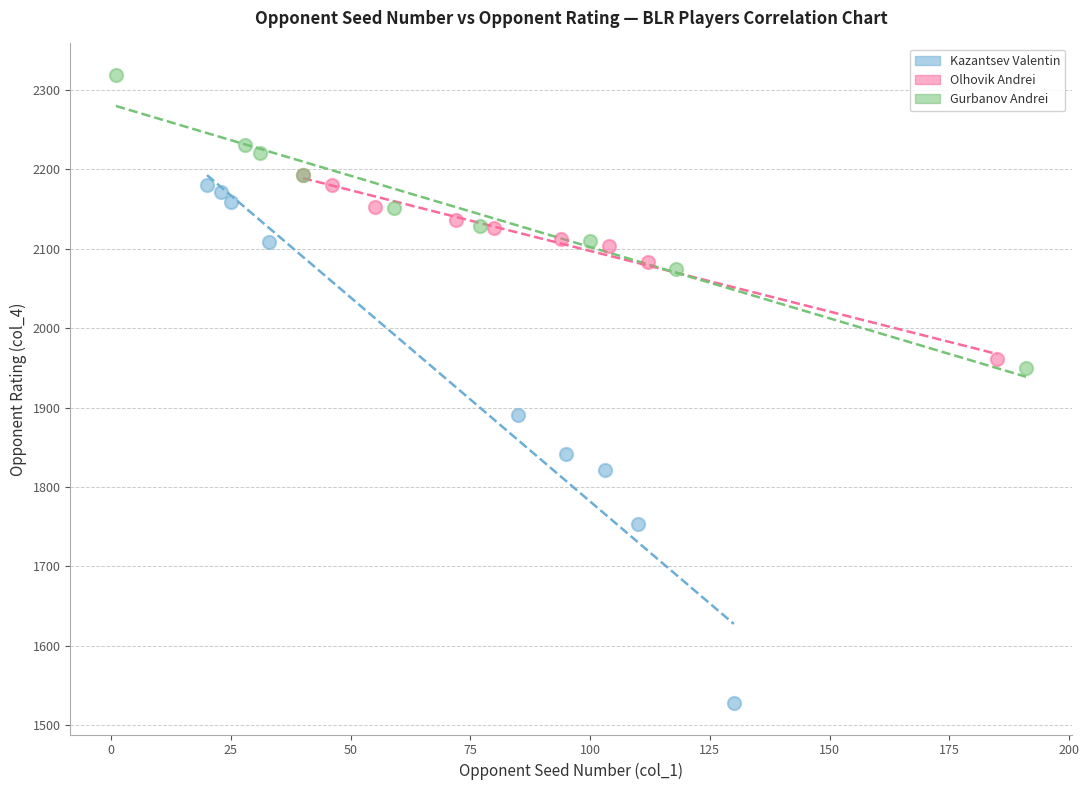

Which series contains the highest Y value?

Gurbanov Andrei